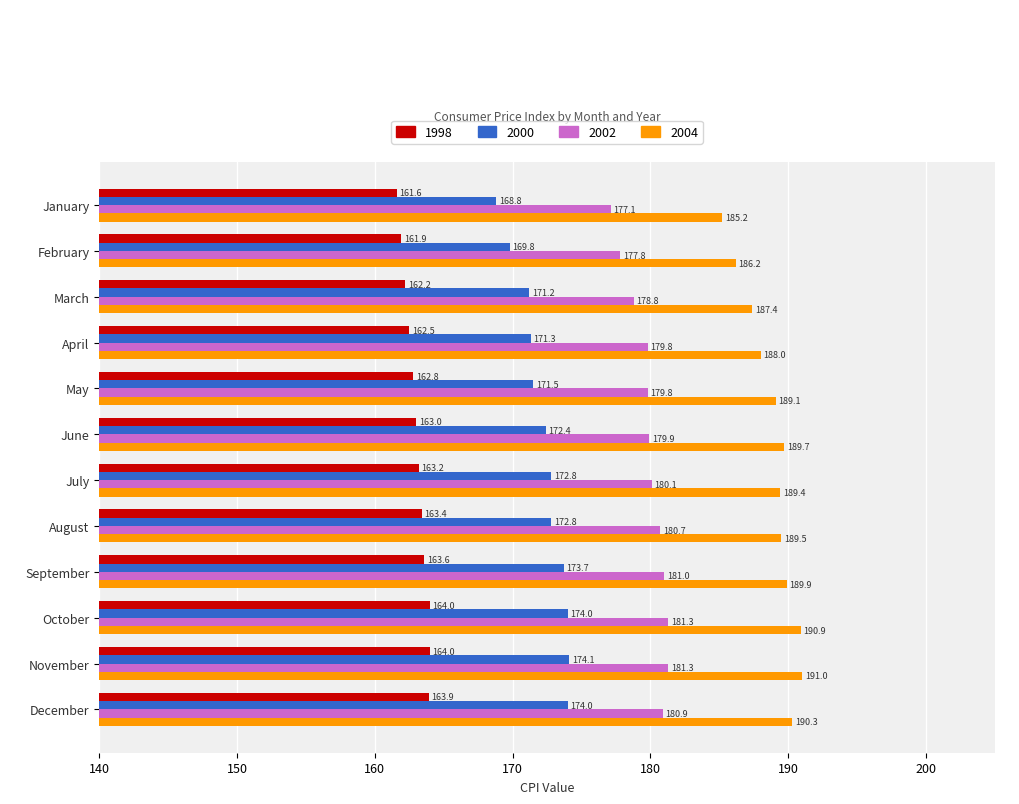

What is the difference between the highest and lowest values at January?

23.6